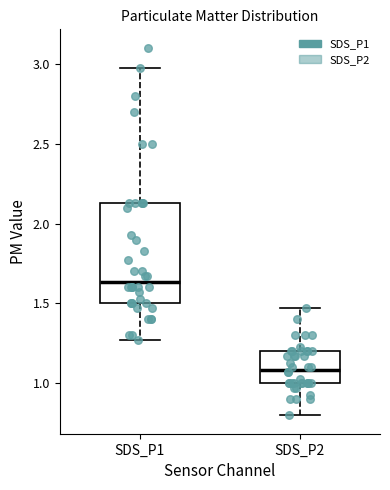

Where is the lower edge of the box for SDS_P1 on the y-axis? The values are not printed on the chart, so give them approximately, as read against the axis.

1.50